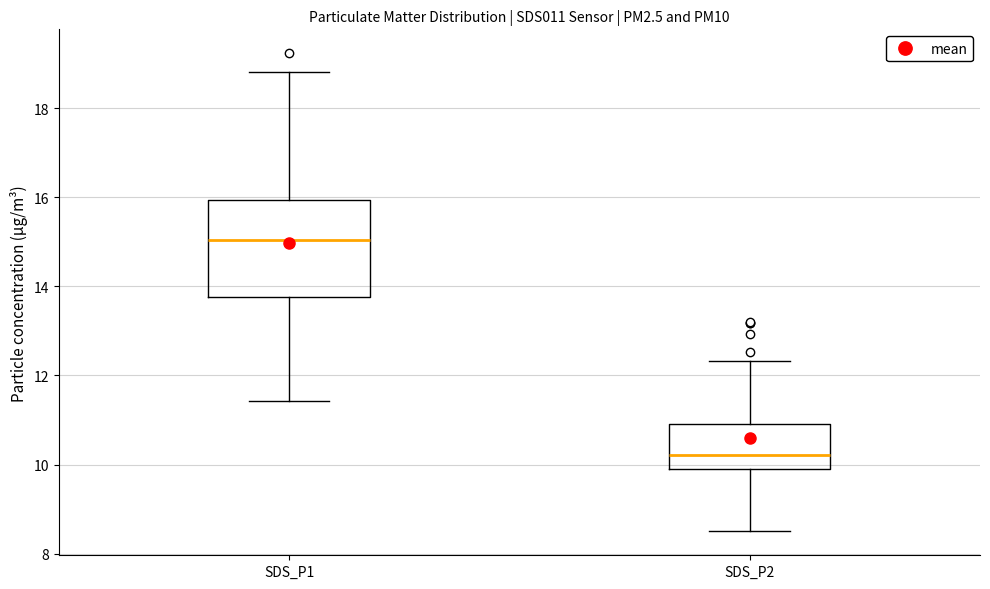

Which box is the tallest, from its lower edge to its upper edge?

SDS_P1